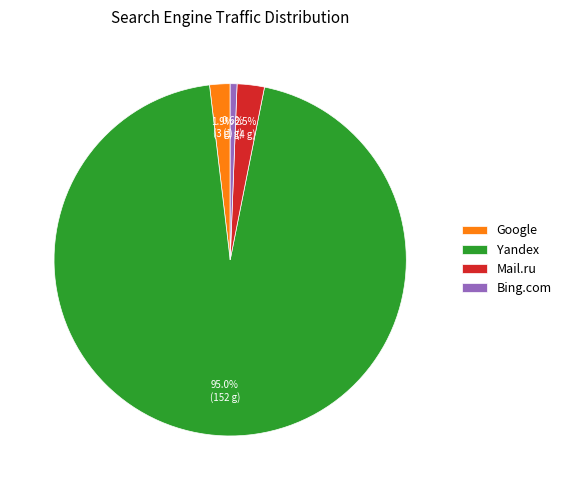

Is Bing.com the majority of the pie?

No